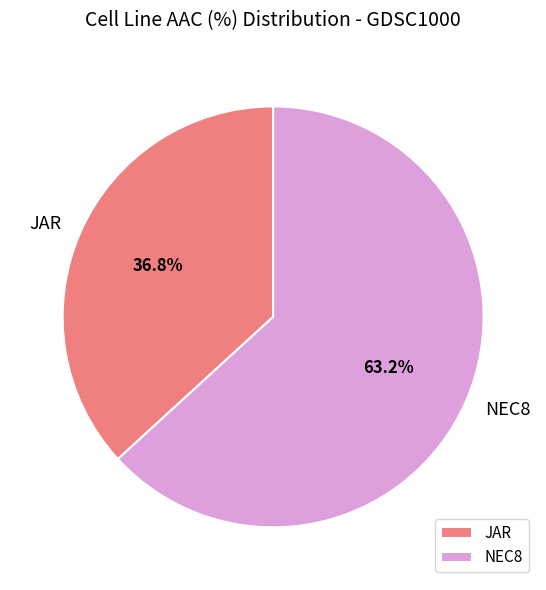

What is the ratio of the value at JAR to the value at NEC8?

0.6